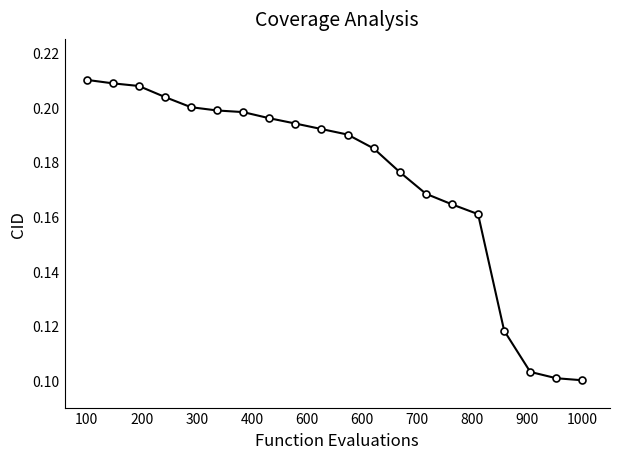

What is the sum of all values?

3.5